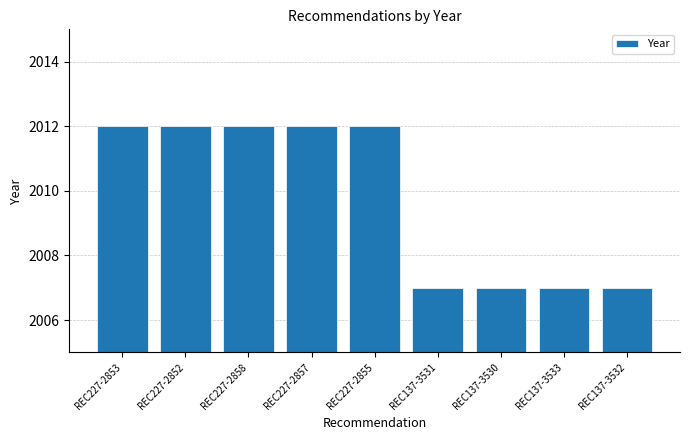

What is the change in value from REC227-2857 to REC137-3532?

-5